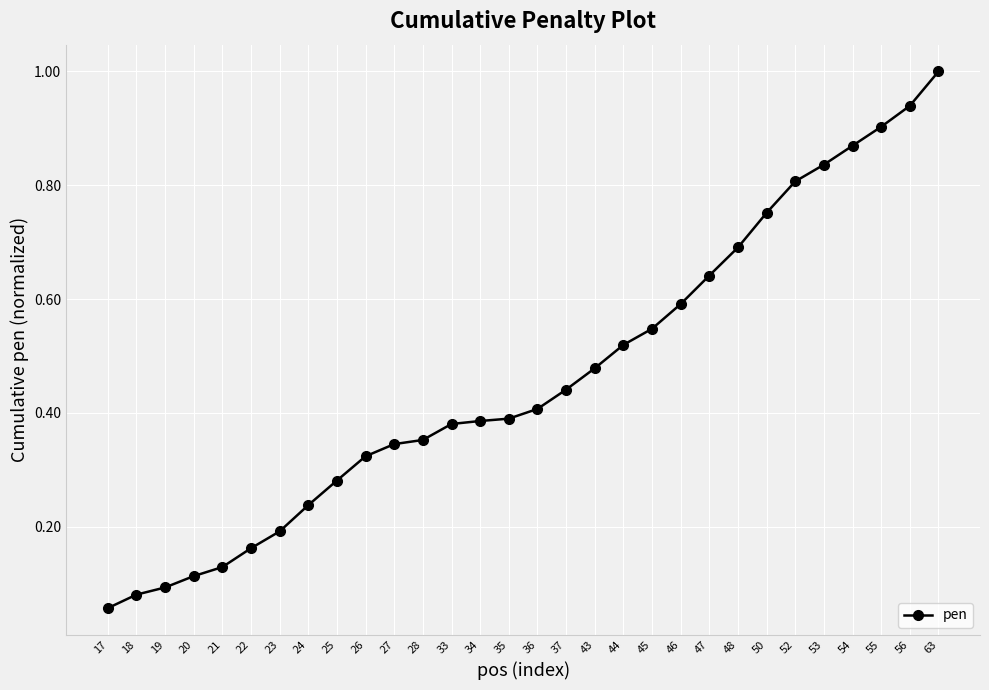

True or false: the data shows 0.8 at 43.

False